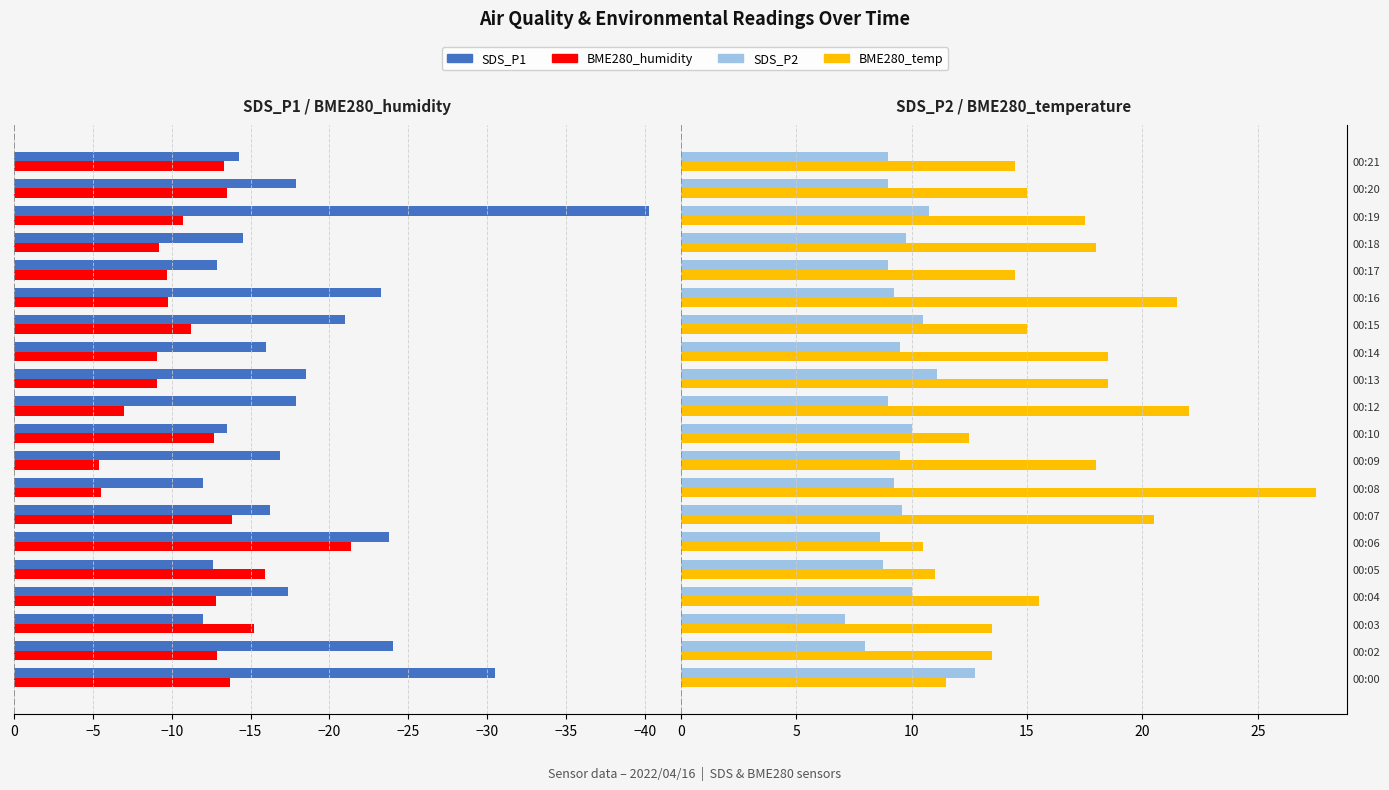

Is the value of BME280_temp at 00:14 greater than the value of SDS_P2 at 00:12?

Yes